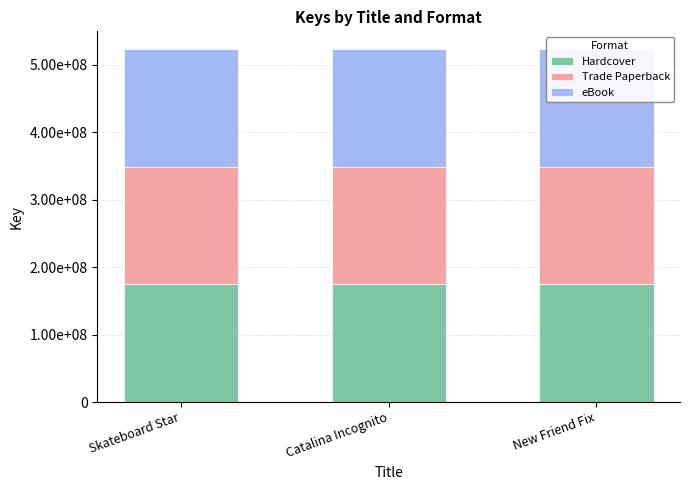

Does the chart contain stacked bars?

Yes